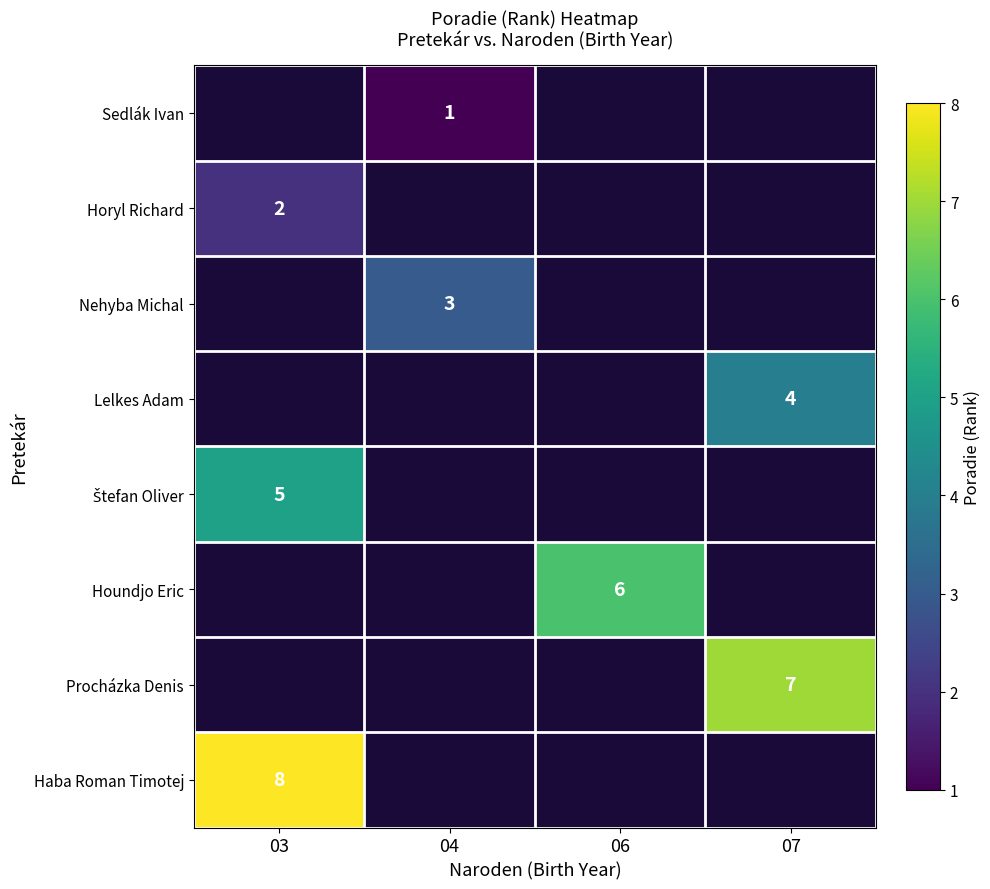

Count the number of data series in this chart.

8